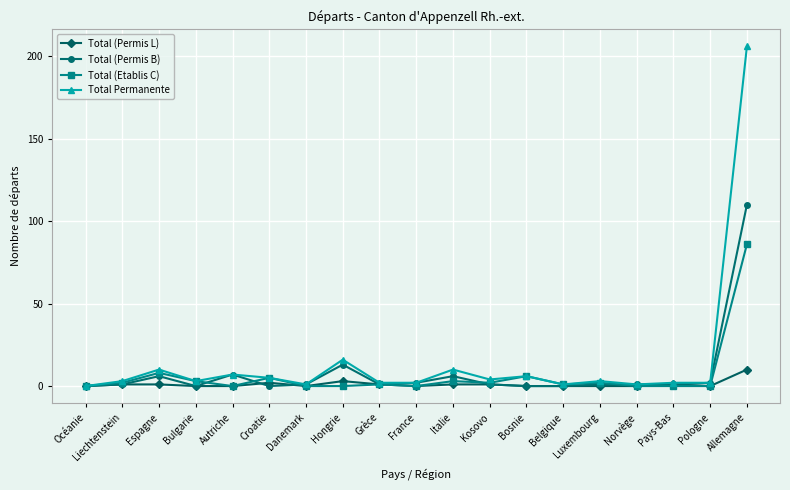

What is the difference between the second highest and minimum values in the Total (Permis L) series?

3